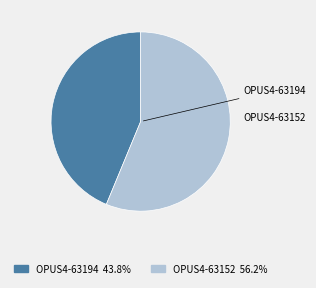

How many slices are in this pie chart?

2